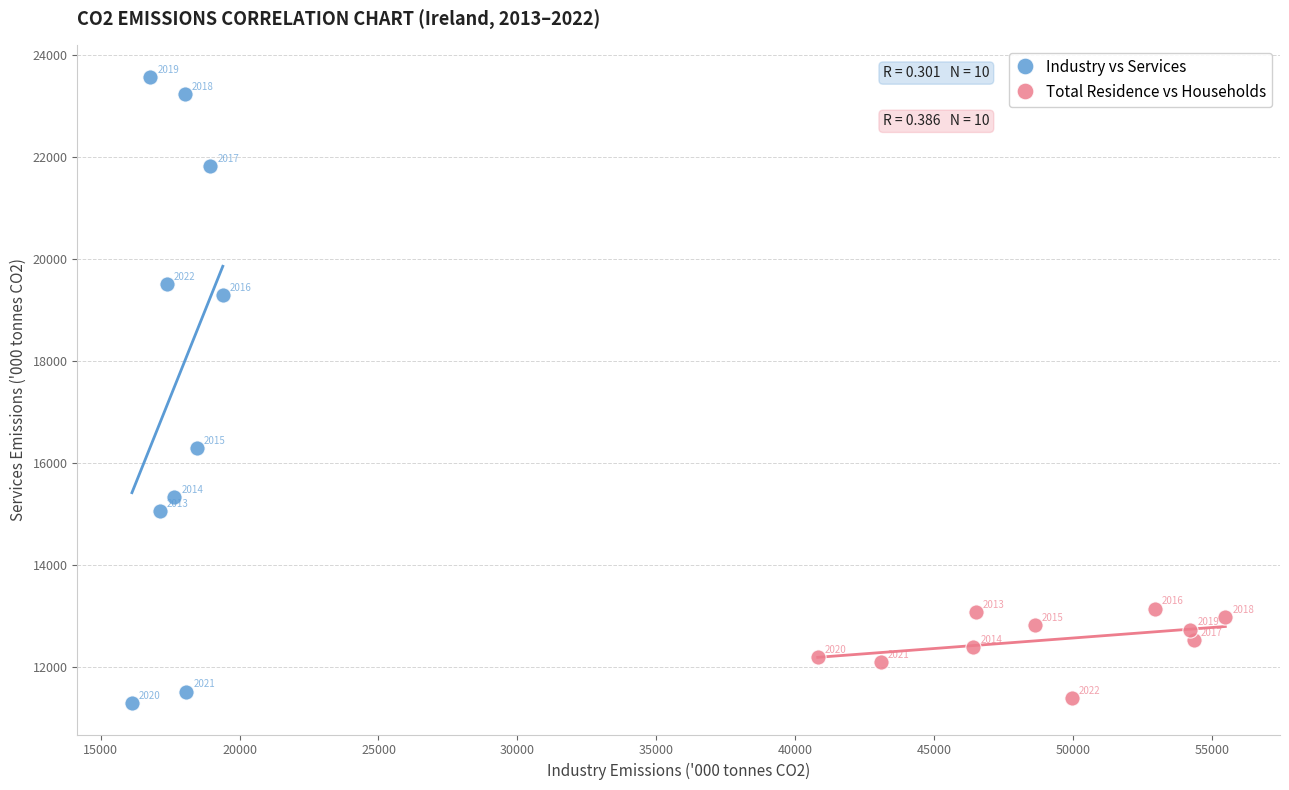

Which series reaches the minimum Y coordinate?

Industry vs Services